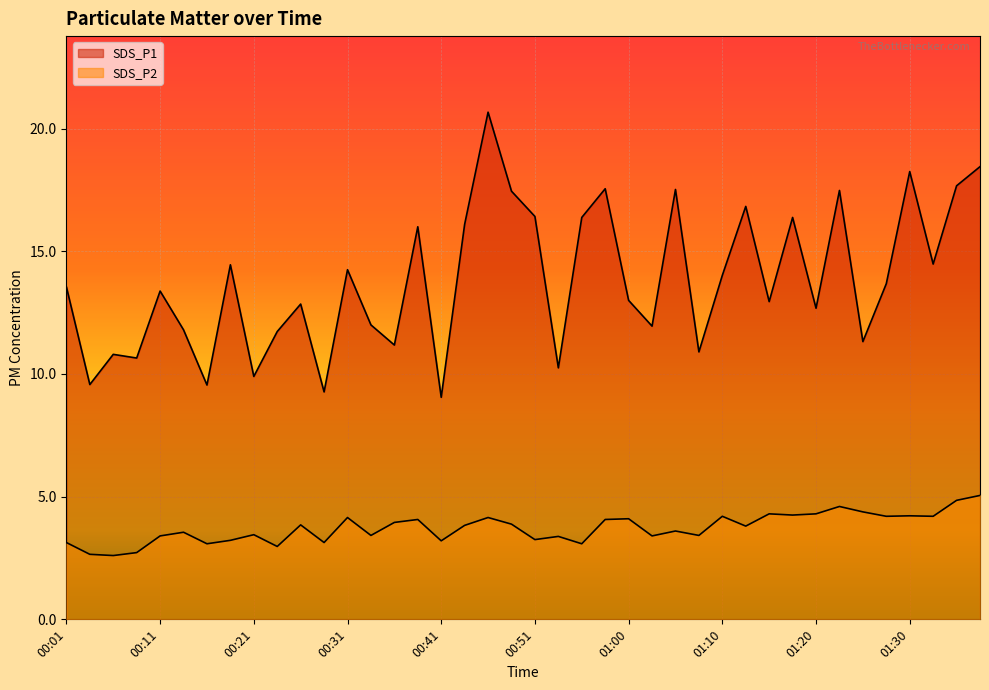

What is the maximum value for SDS_P2?

5.0